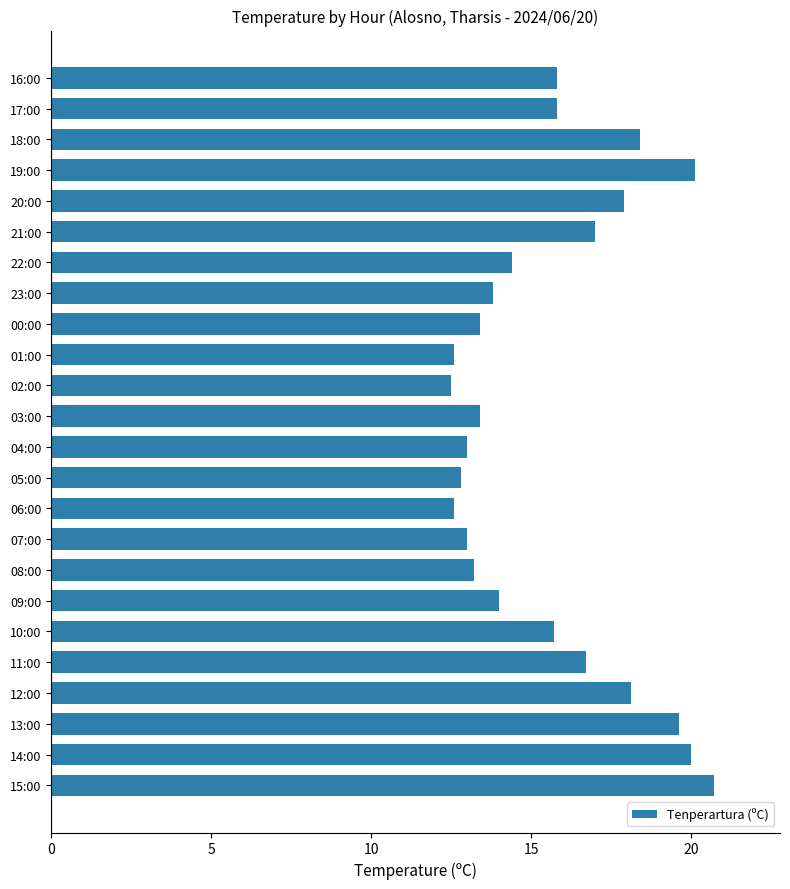

What is the difference between the maximum and minimum values?

8.2